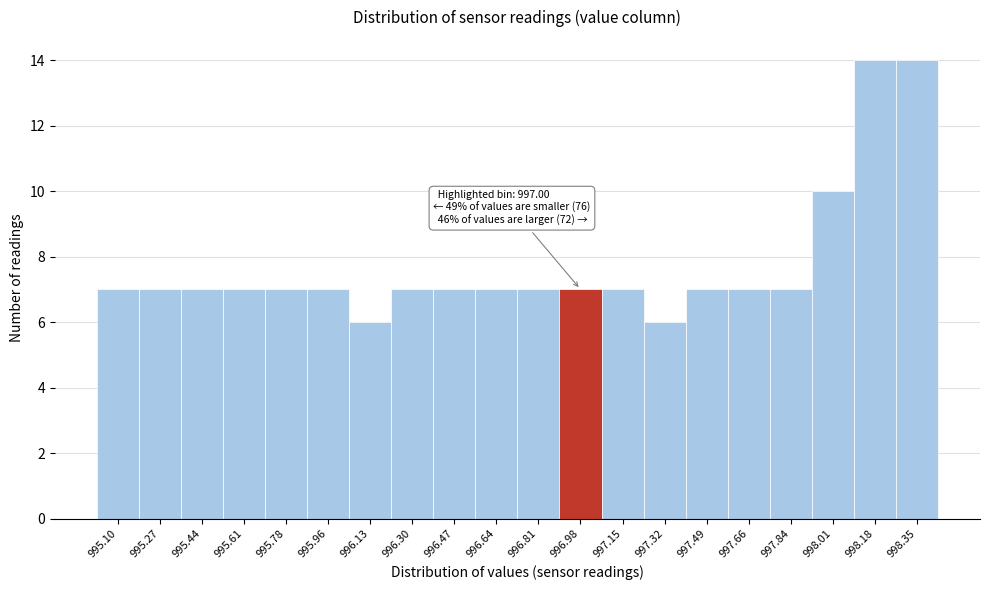

Reading left to right, what are all the values shown in this chart?

7	7	7	7	7	7	6	7	7	7	7	7	7	6	7	7	7	10	14	14